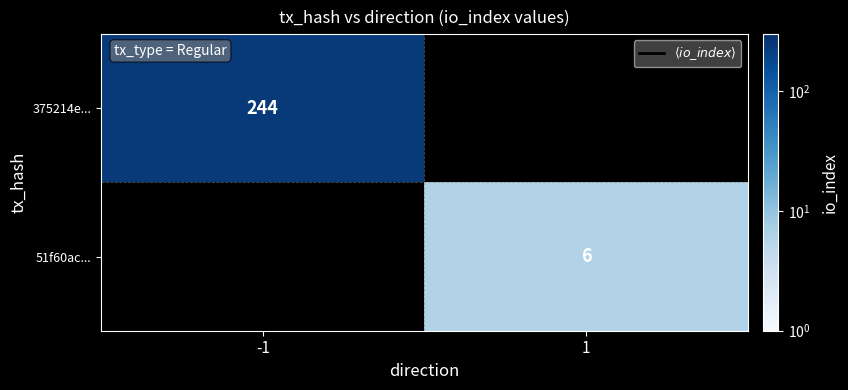

What is the sum of all 375214e... values?

244